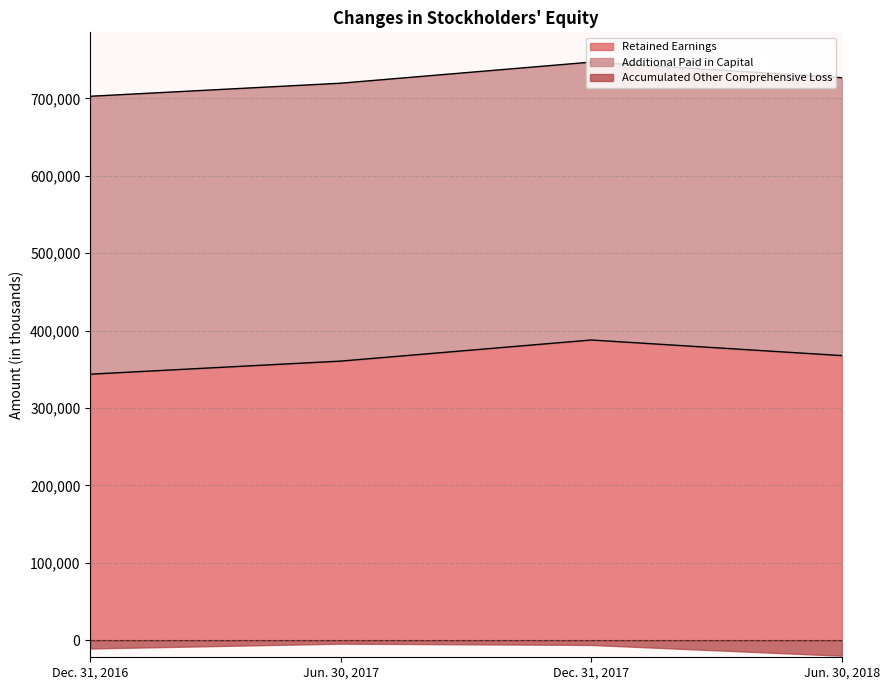

True or false: Additional Paid in Capital has a value of 359008 at Dec. 31, 2017.

True